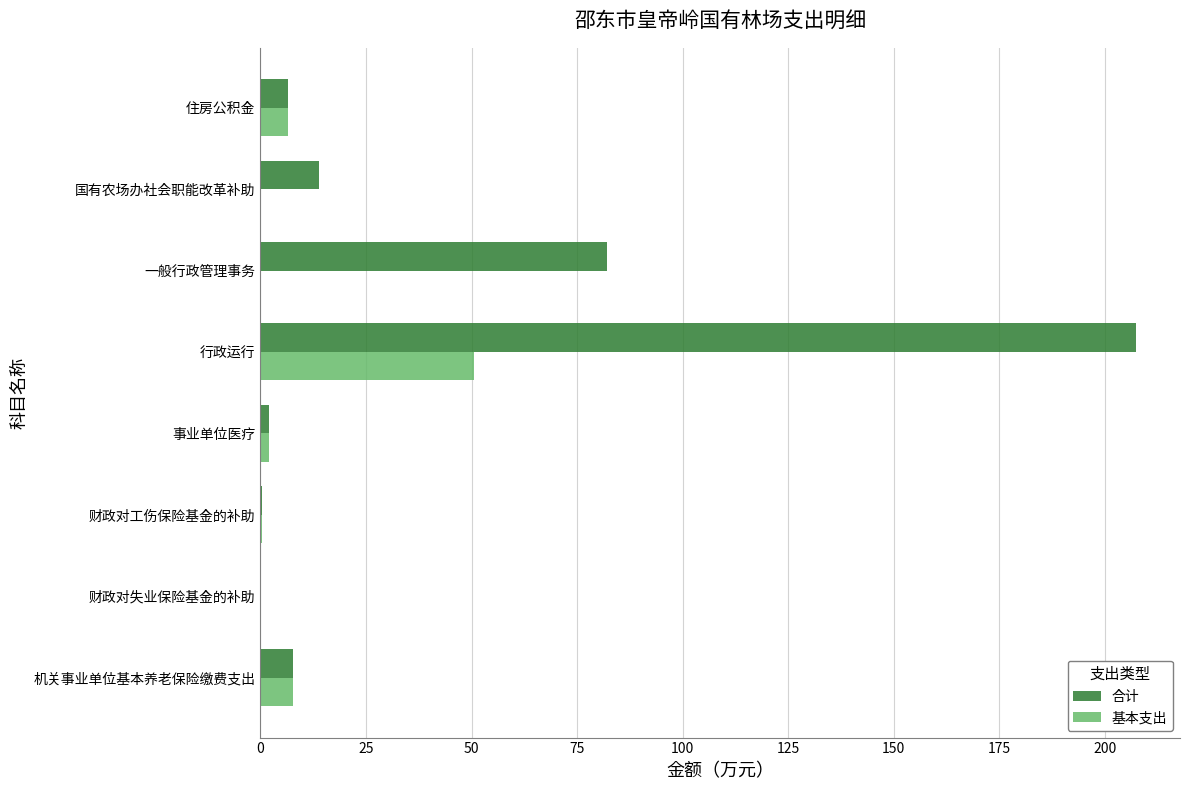

What is the sum of all 基本支出 values?

67.4